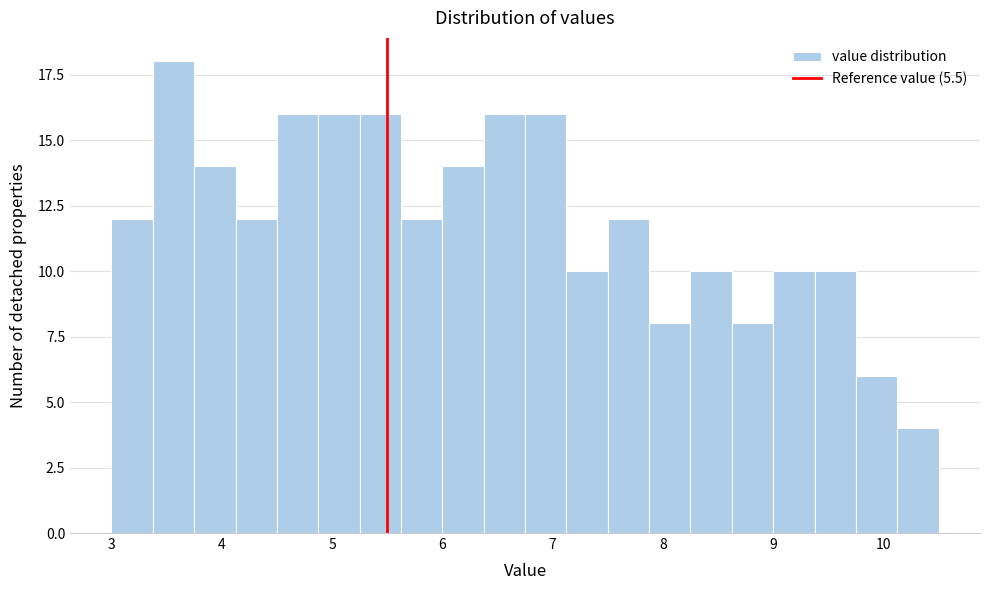

Around what value on the x-axis is the tallest bar? Give the approximate position of its centre, as read against the axis.

3.6